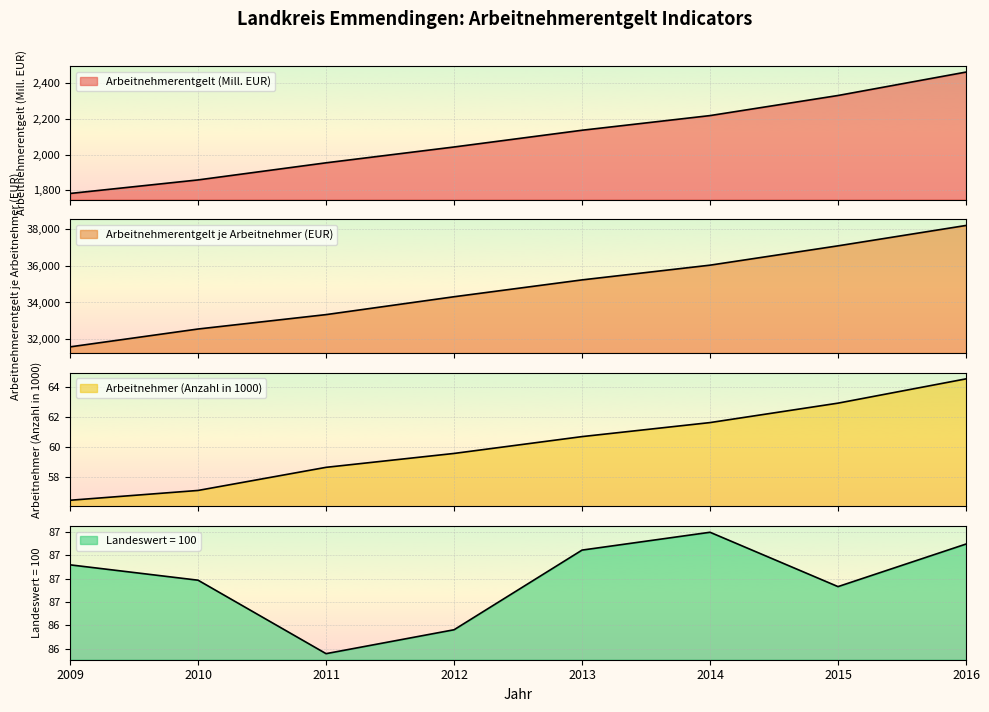

What is the total value across all series at 2016?

40793.9